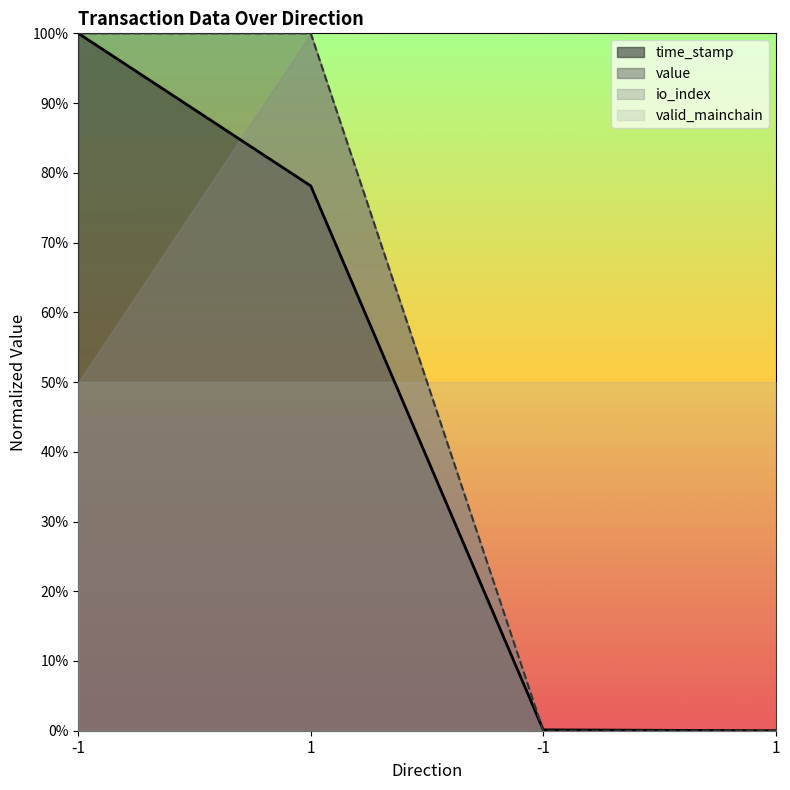

How many lines are shown in the chart?

2